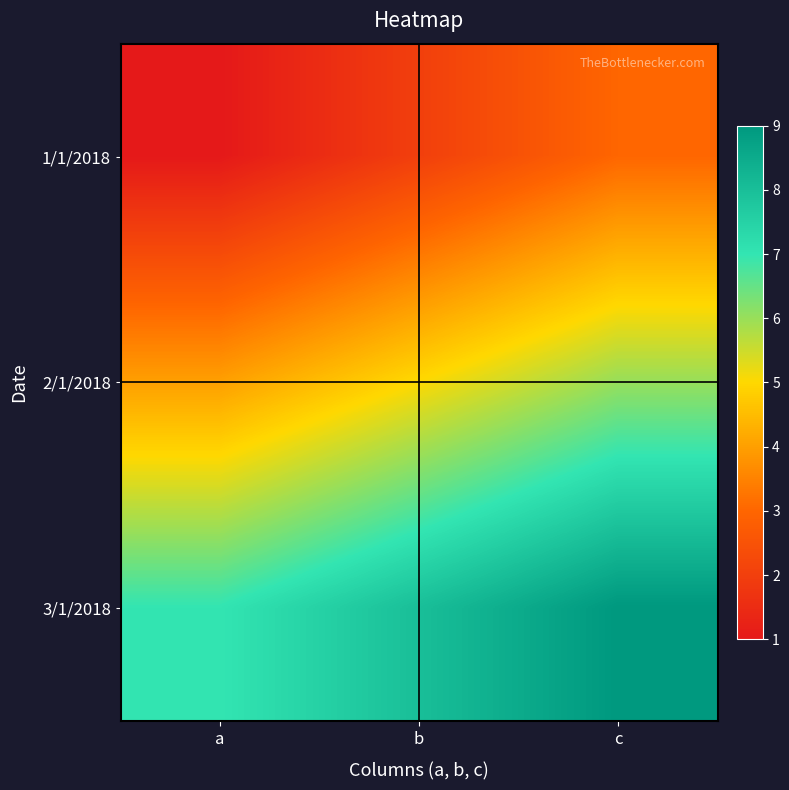

Reading left to right, extract all data points from this chart.

1/1/2018: a=1	b=2	c=3
2/1/2018: a=4	b=5	c=6
3/1/2018: a=7	b=8	c=9